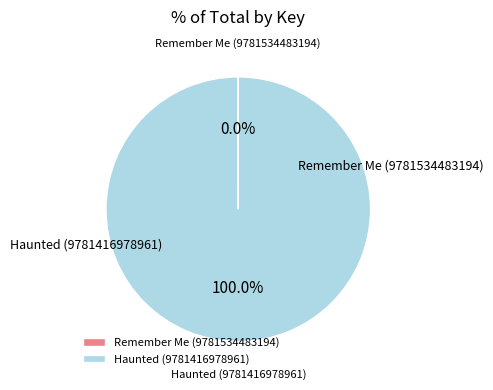

Is there any slice that represents more than half of the pie?

Yes